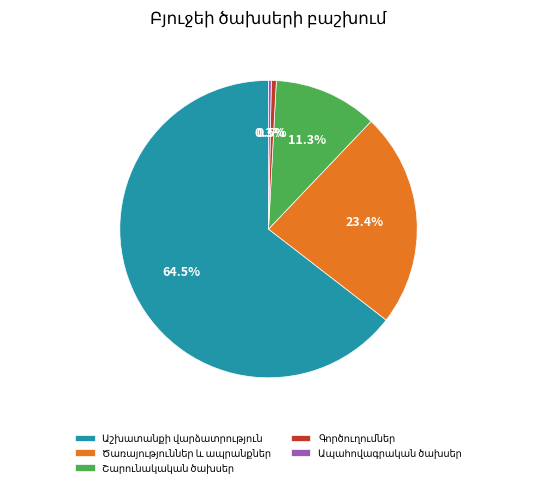

Is there a majority slice in this chart?

Yes